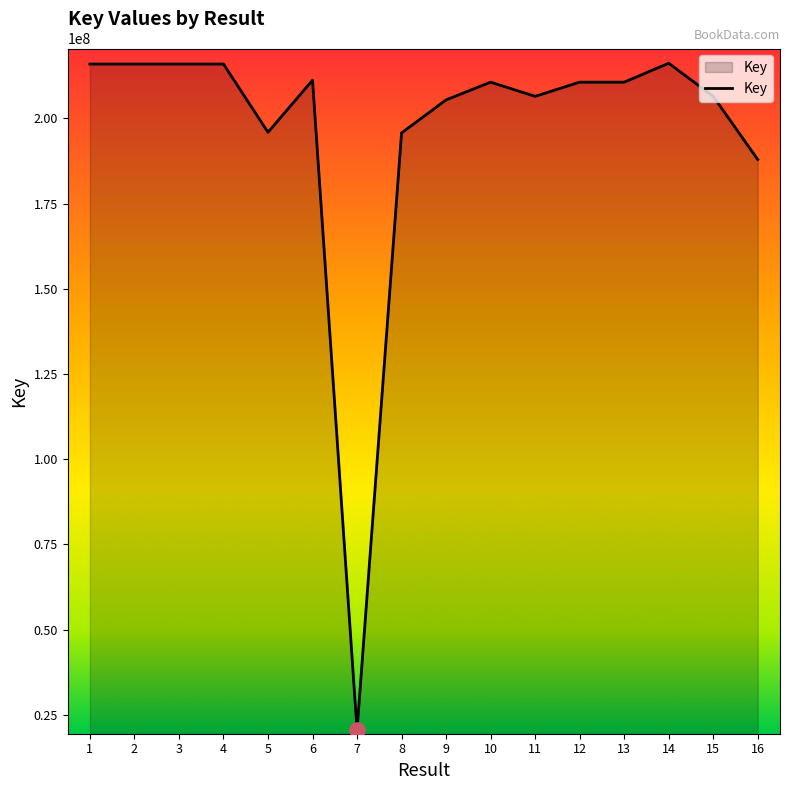

Between 7 and 11, which is larger?

11